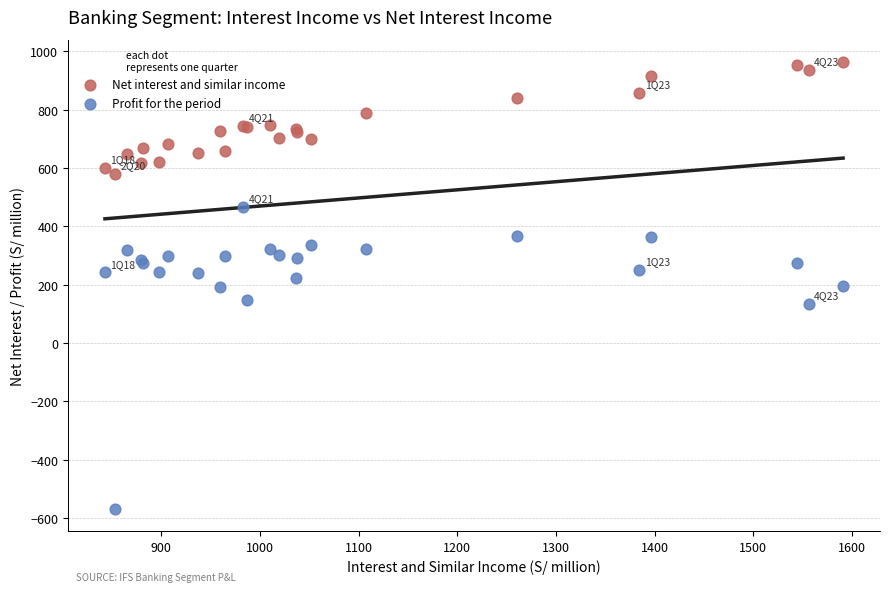

Which series contains the highest Y value?

Net interest and similar income